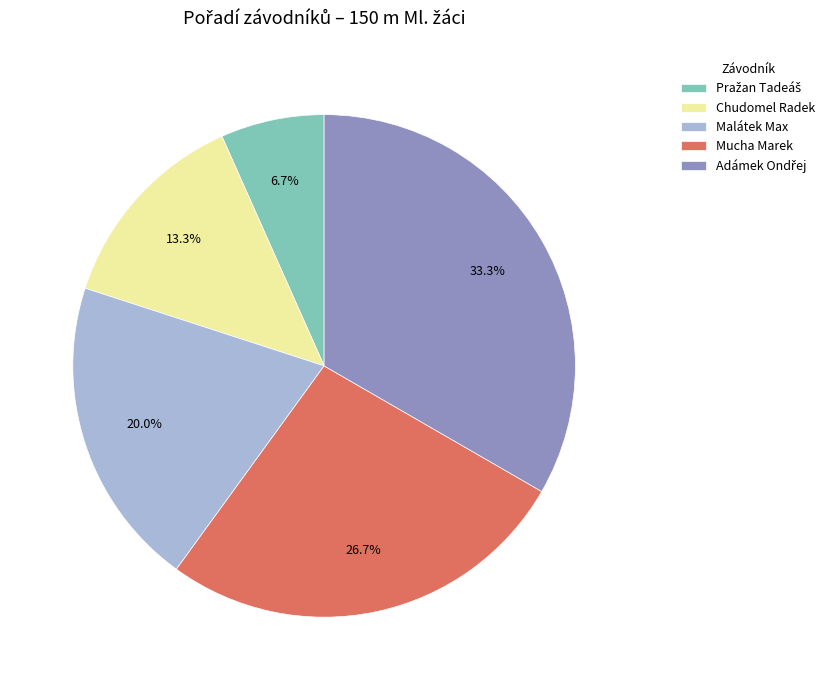

Is there a majority slice in this chart?

No